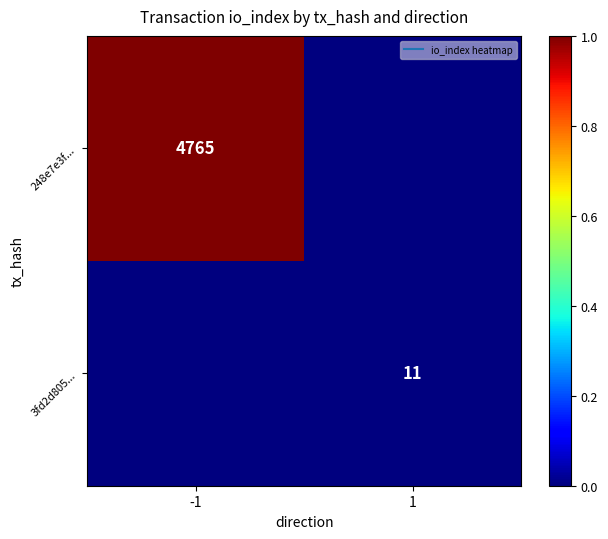

Which category has the lowest value across all series?

1